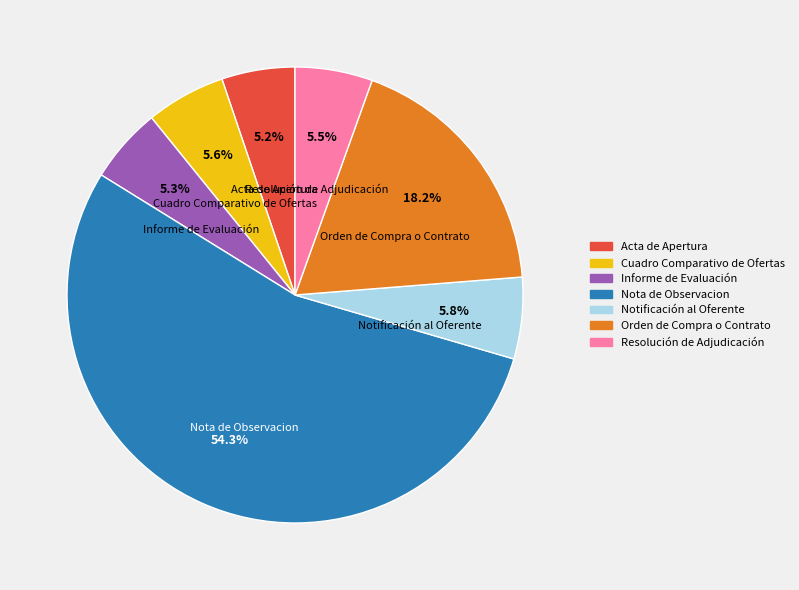

Is there a majority slice in this chart?

Yes